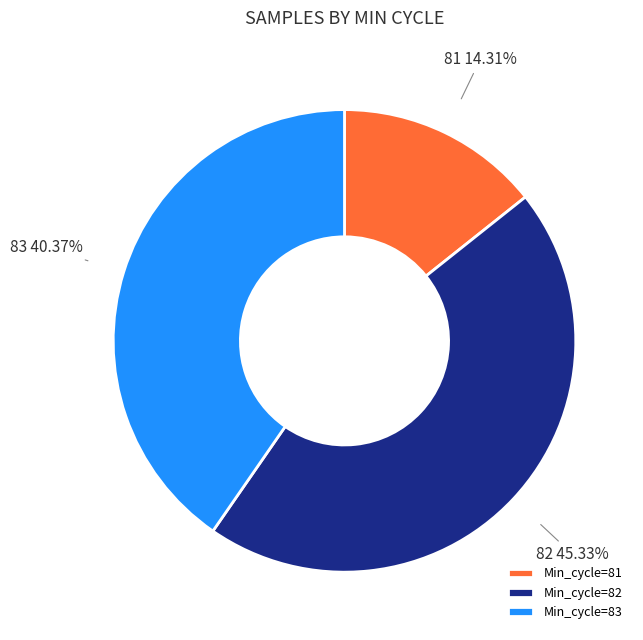

Between 82 and 83, which is larger?

82